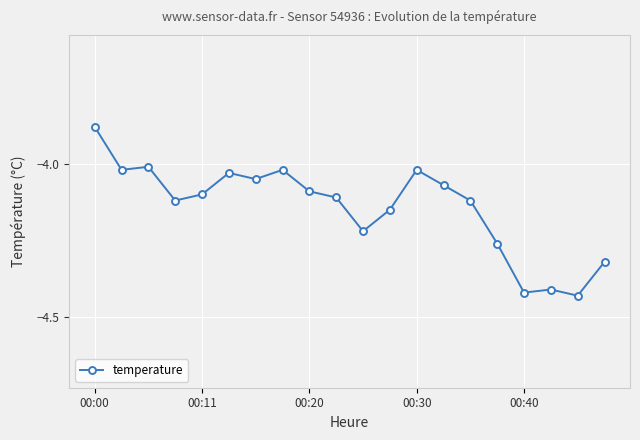

True or false: the data has more than 0 interior local peaks.

True